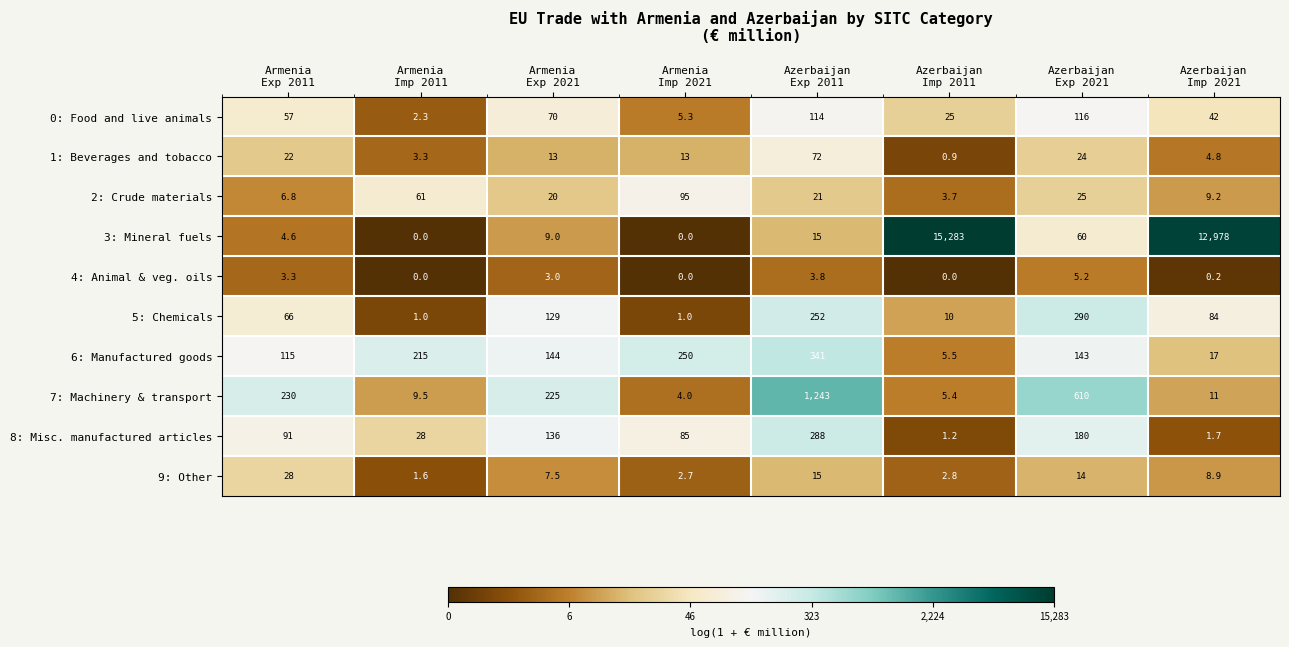

What is the average value of the 5: Chemicals series?

104.1